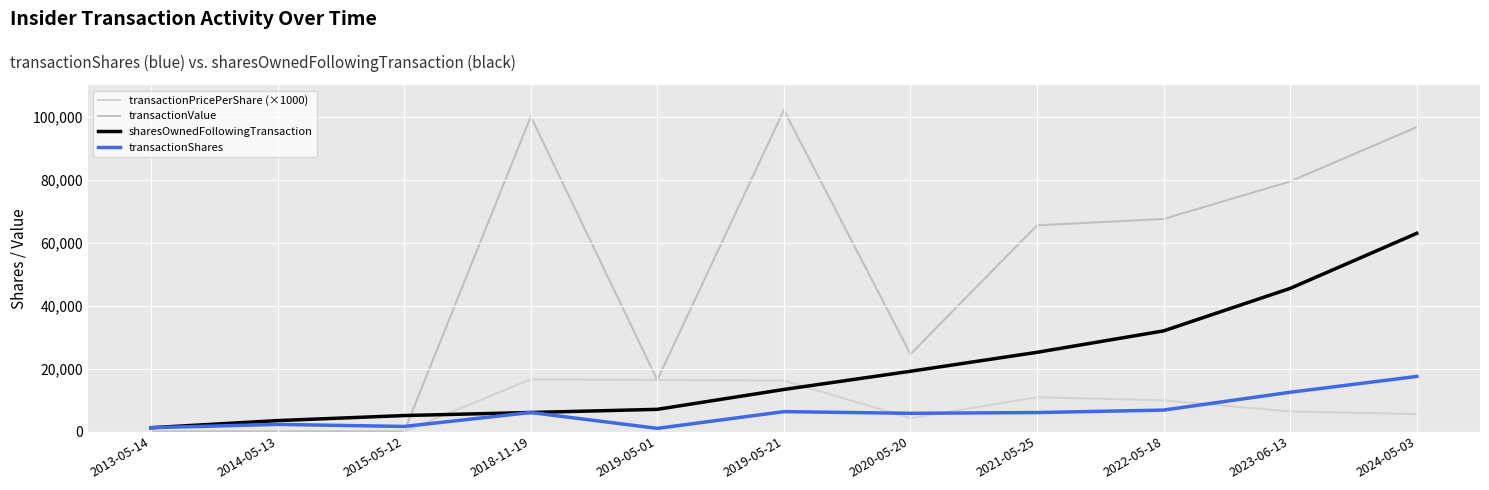

How many intersections are there between transactionShares and transactionPricePerShare (×1000)?

4